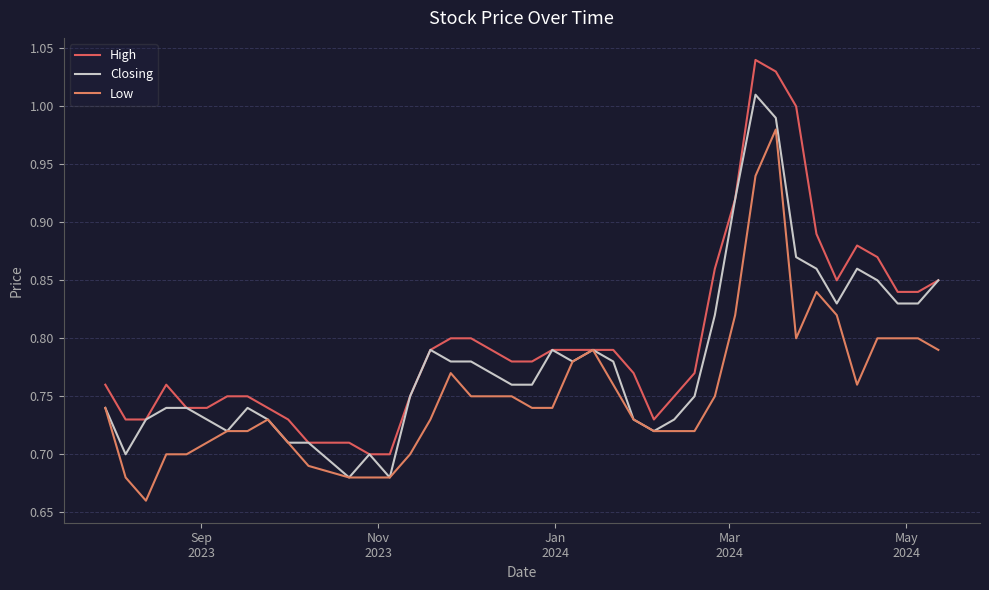

How many lines are shown in the chart?

3